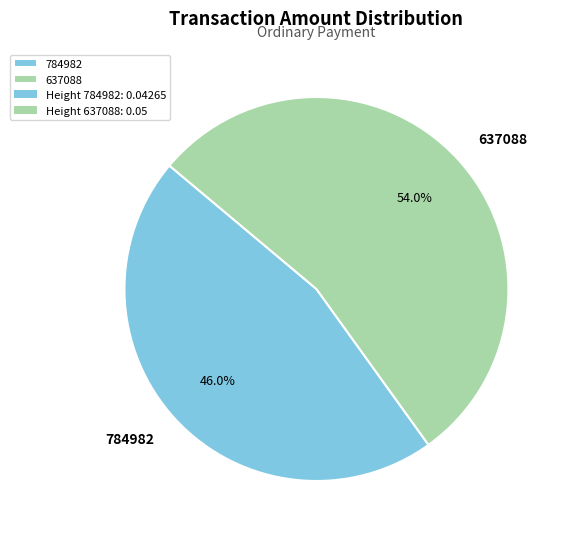

Which slice represents more than half of the pie?

637088